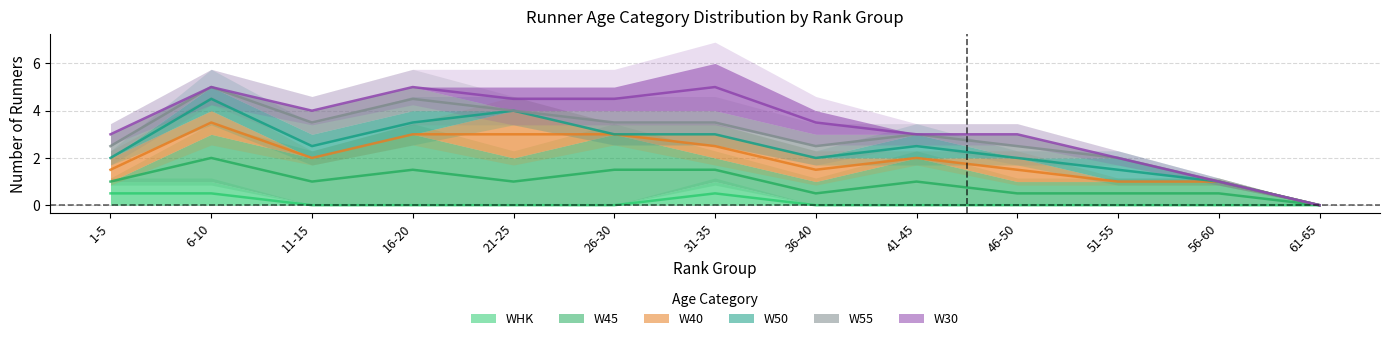

Which has a higher value, 56-60 or 36-40?

56-60